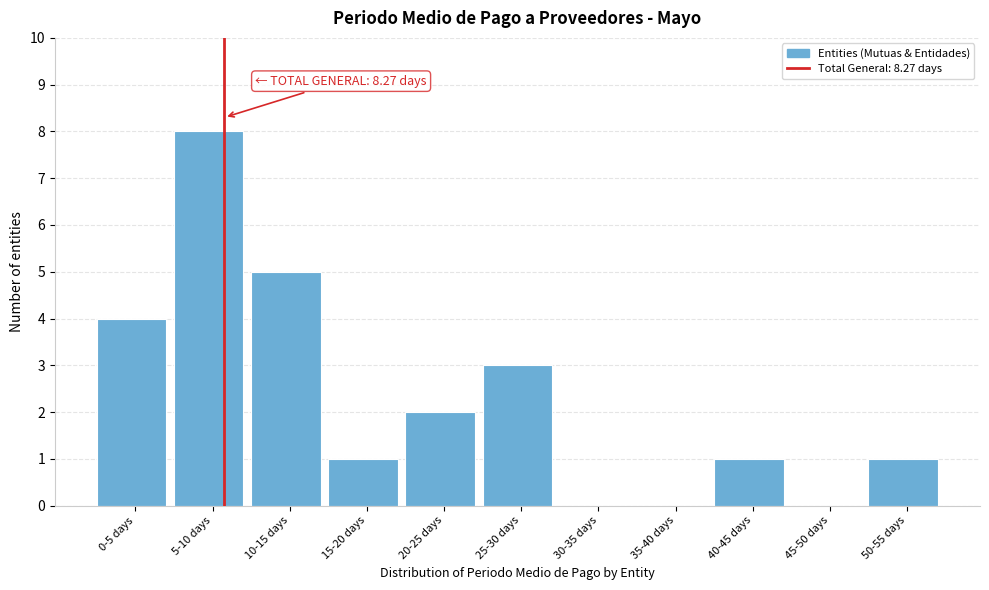

Reading left to right, transcribe all the data shown in this chart.

0-5 days=4	5-10 days=8	10-15 days=5	15-20 days=1	20-25 days=2	25-30 days=3	30-35 days=0	35-40 days=0	40-45 days=1	45-50 days=0	50-55 days=1